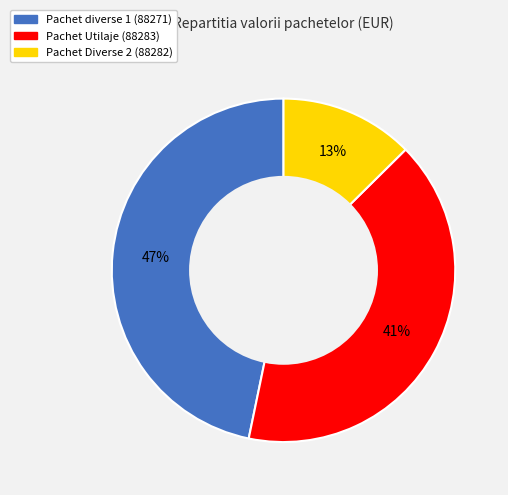

Does any single category account for the majority?

No